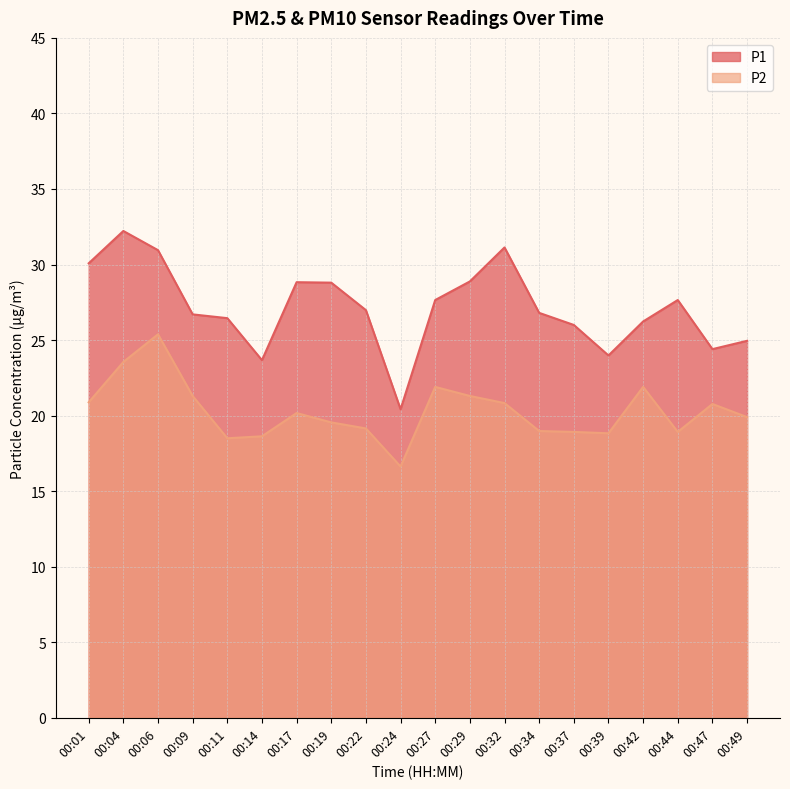

True or false: P2 and P1 intersect in this chart.

False